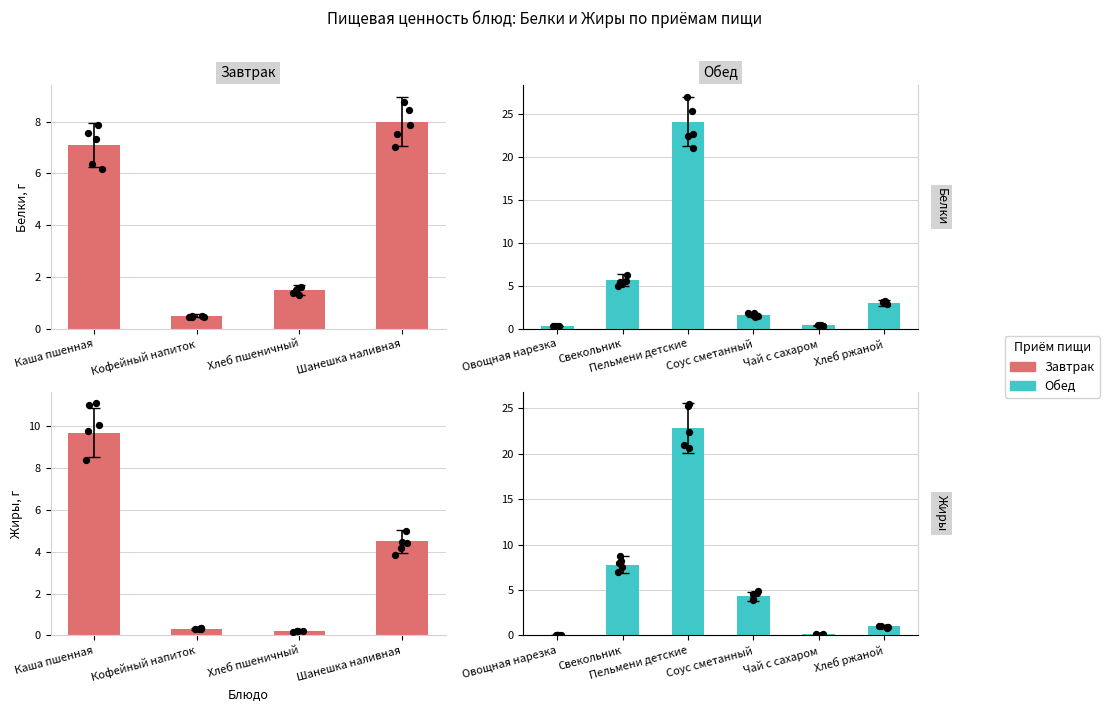

Is the value of Жиры at Соус сметанный greater than the value of Белки at Чай с сахаром?

Yes